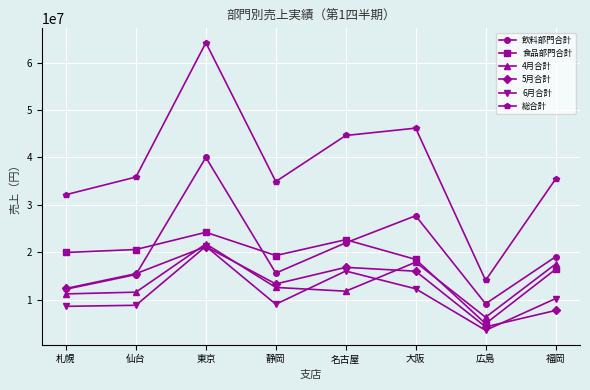

True or false: 総合計 and 食品部門合計 cross at least once.

False